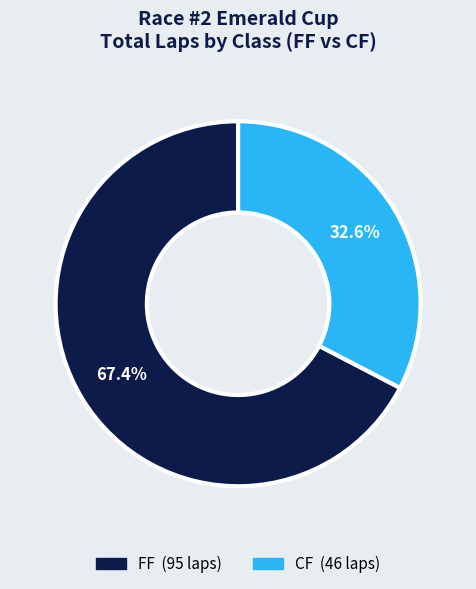

Is the sum of CF and FF greater than half?

Yes